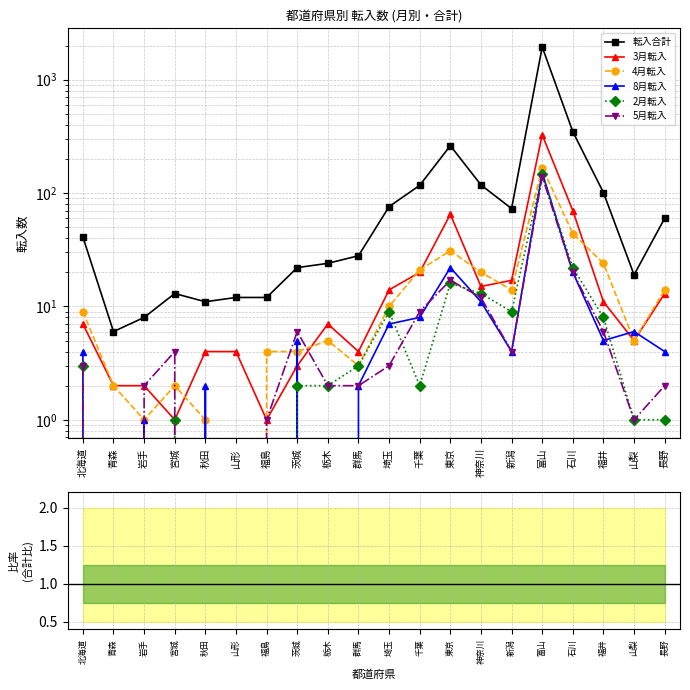

Is this an area chart (filled region under the line)?

No